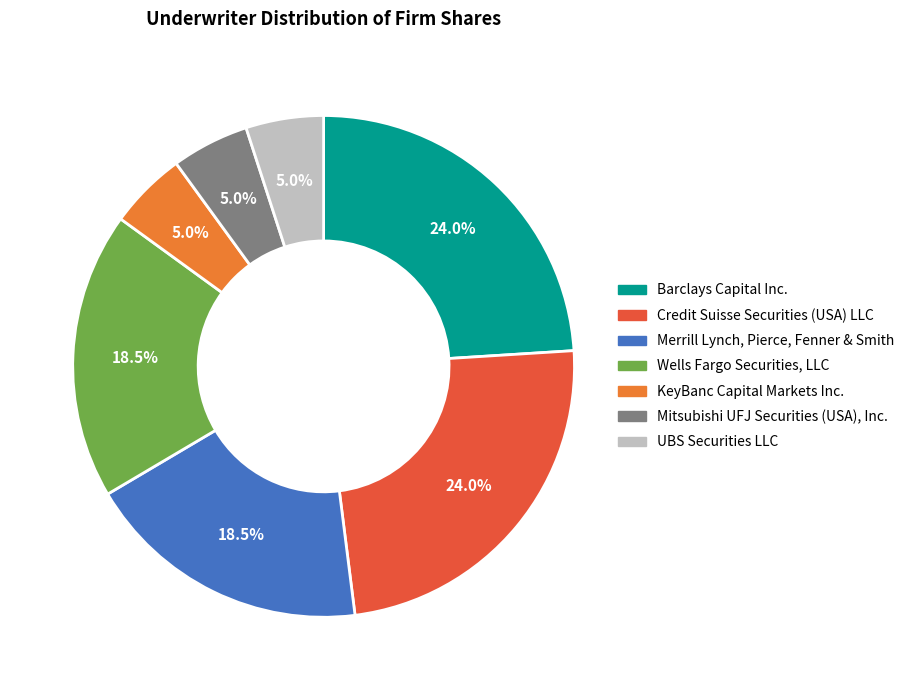

Count the number of slices in the pie.

7